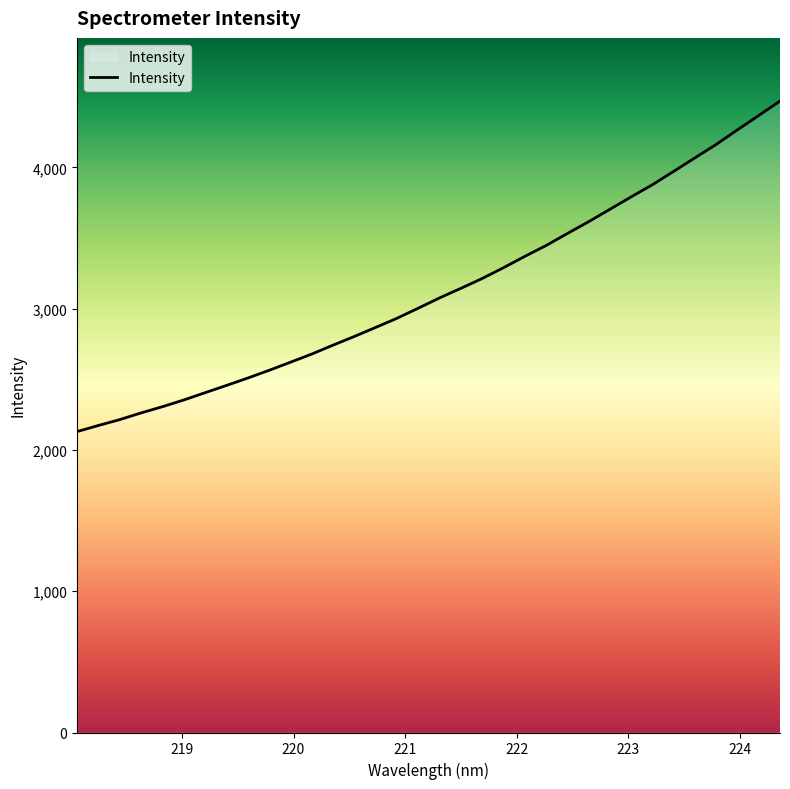

What is the smallest value displayed?

2129.8